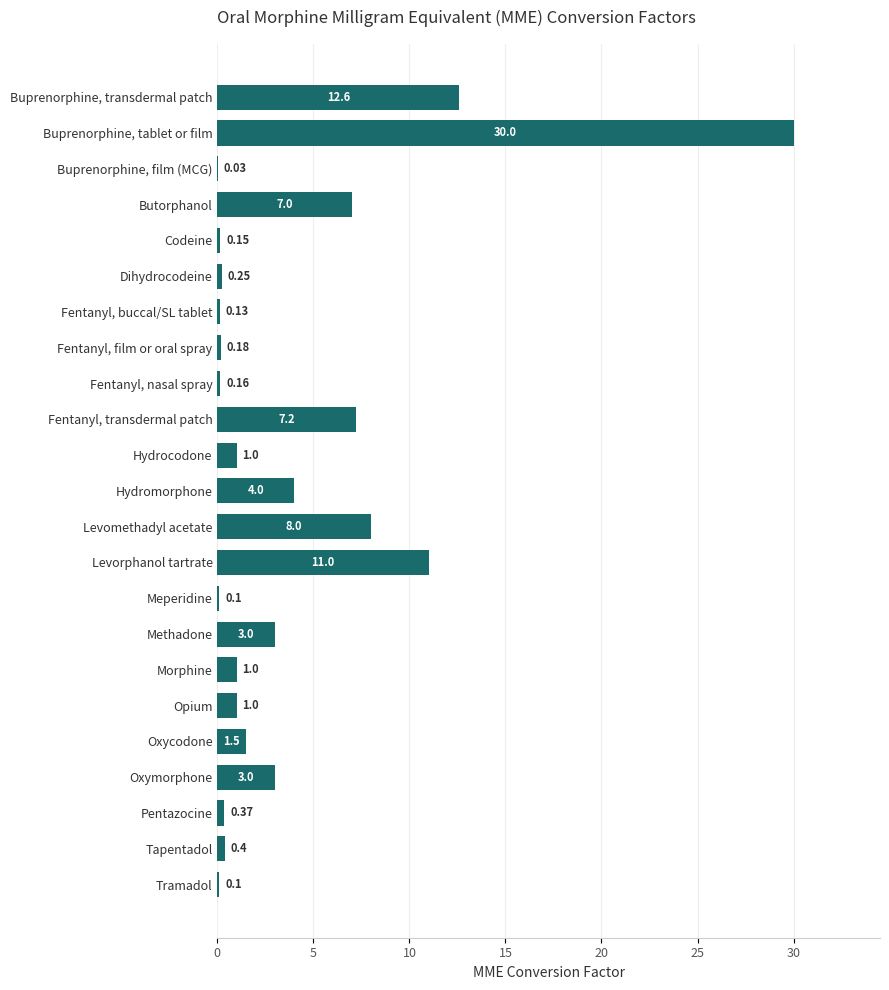

At which label is the value closest to 15?

Buprenorphine, transdermal patch